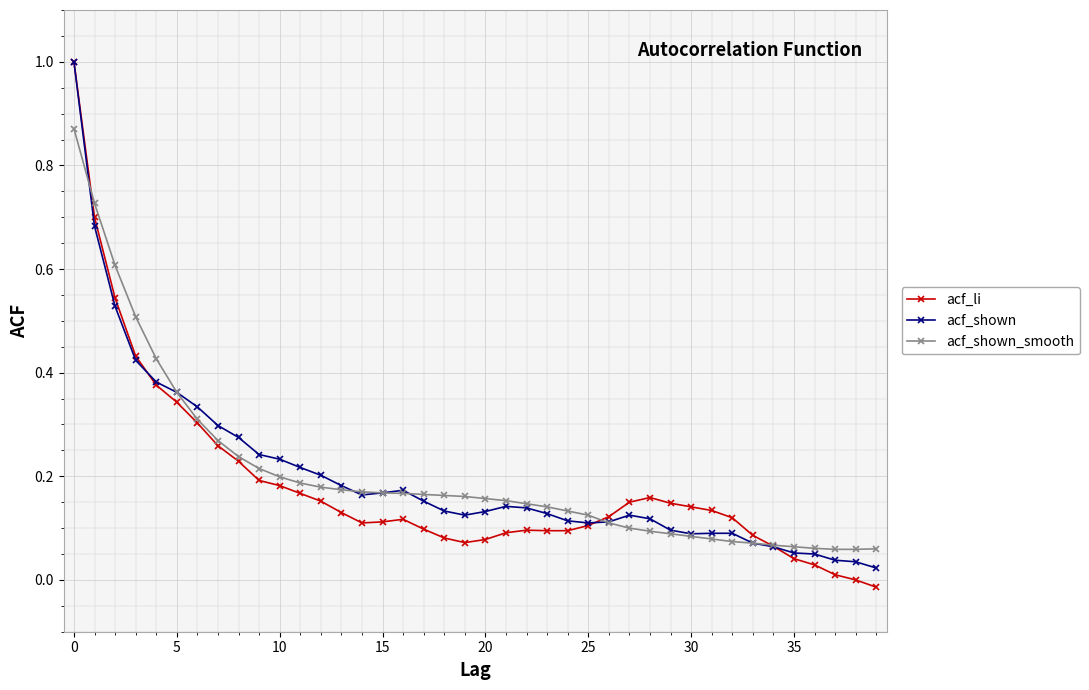

Which series has the largest range (max minus min)?

acf_li